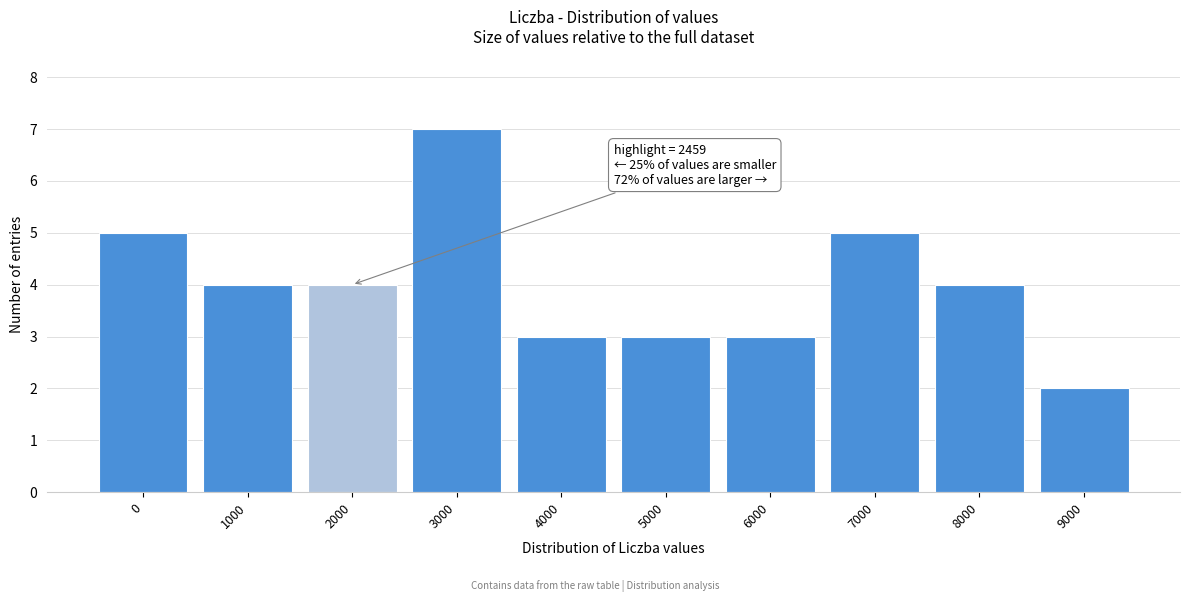

Reading right to left, what are all the values shown in this chart?

2	4	5	3	3	3	7	4	4	5